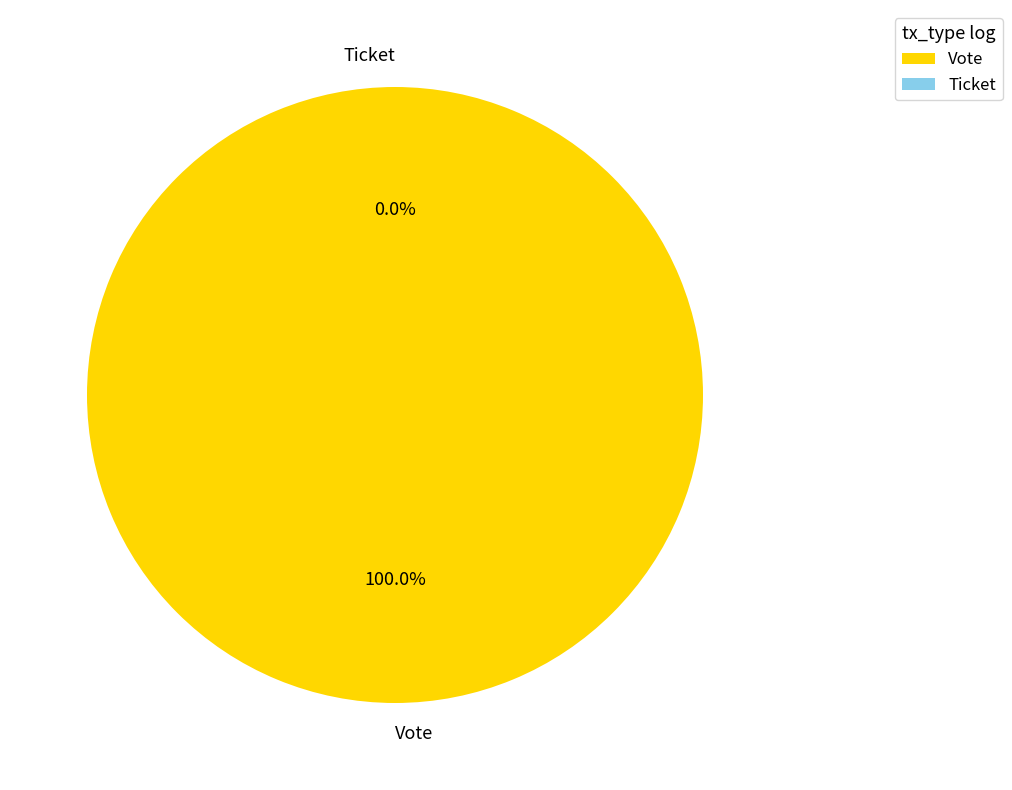

What percentage is the Vote slice, to the nearest percent?

100%